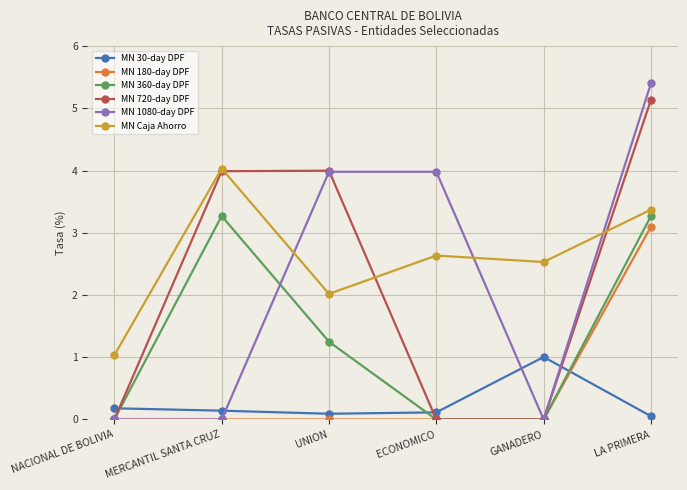

True or false: MN Caja Ahorro and MN 360-day DPF cross at least once.

False